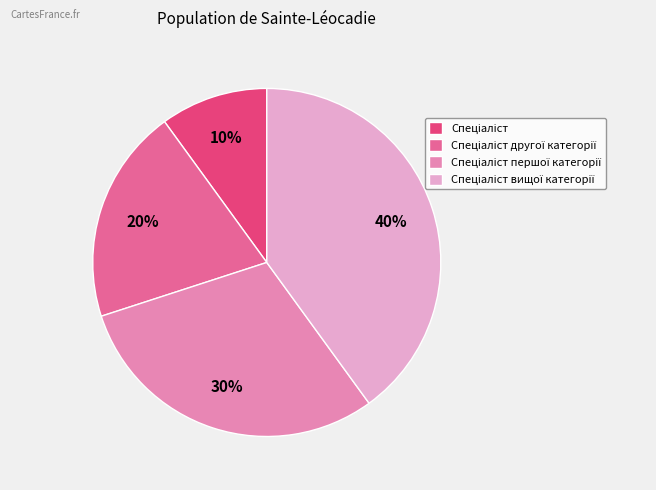

To the nearest percent, what is the average slice percentage?

25%